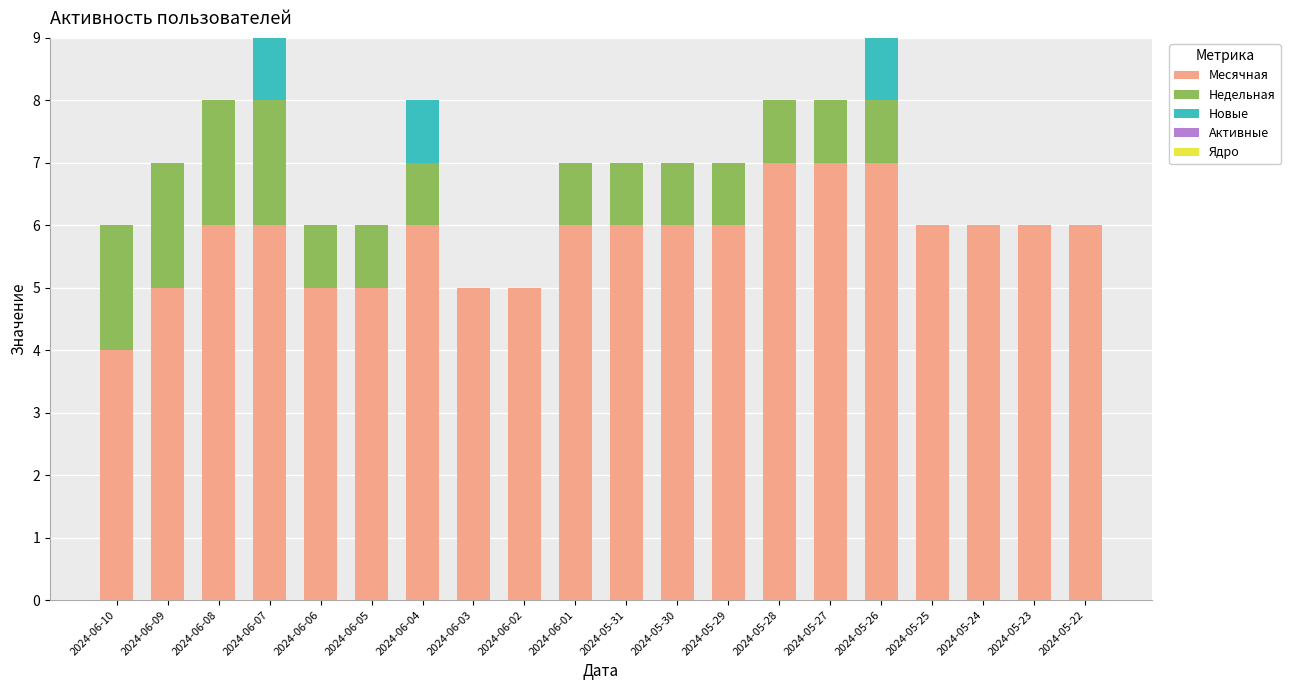

What is the sum of the Месячная values at 2024-06-02 and 2024-05-24?

11